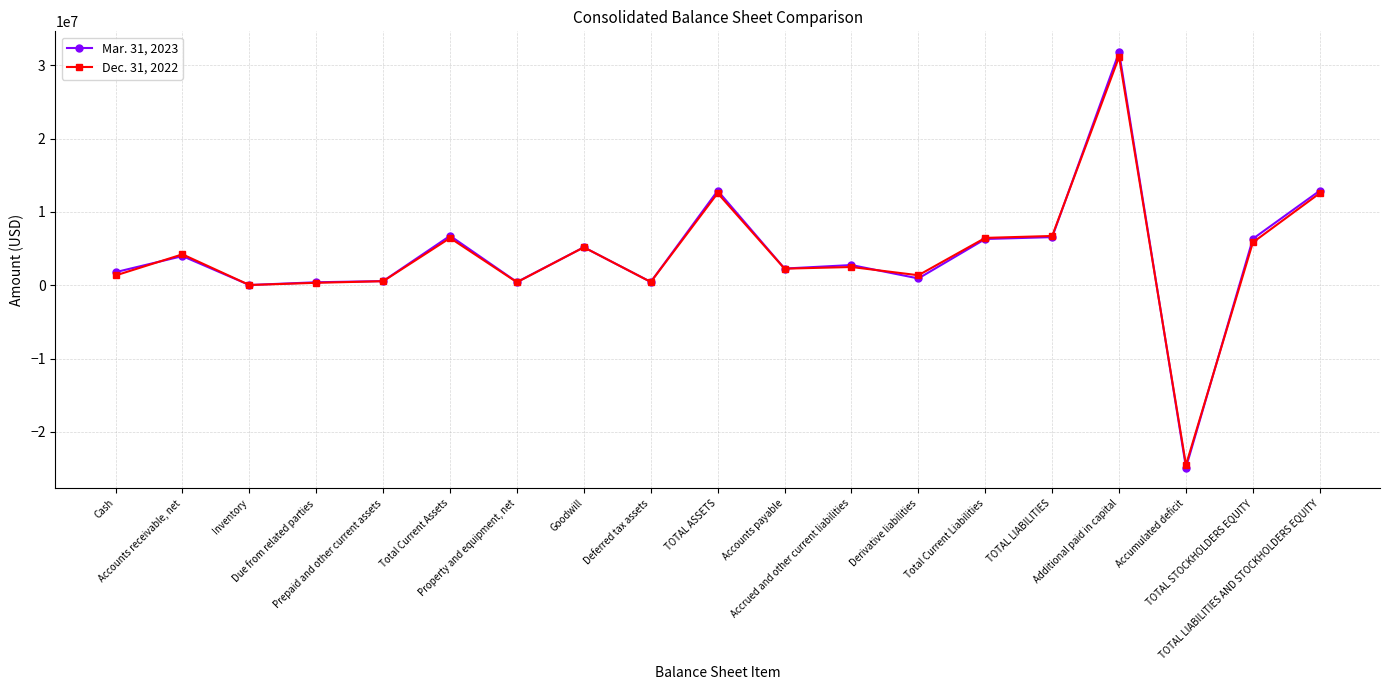

What is the difference between the maximum and minimum values in the Dec. 31, 2022 series?

55640515